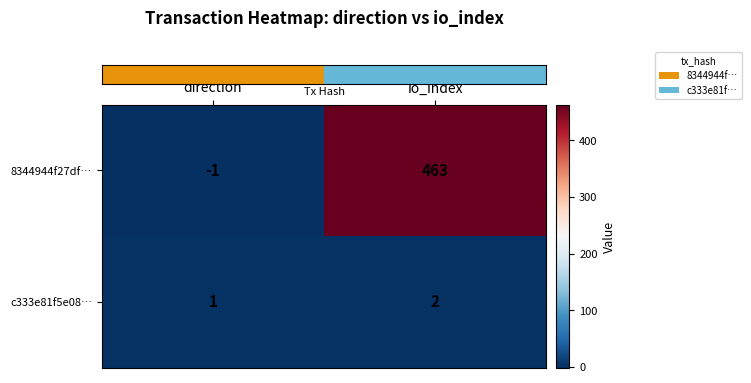

How many categories are shown in the chart?

2